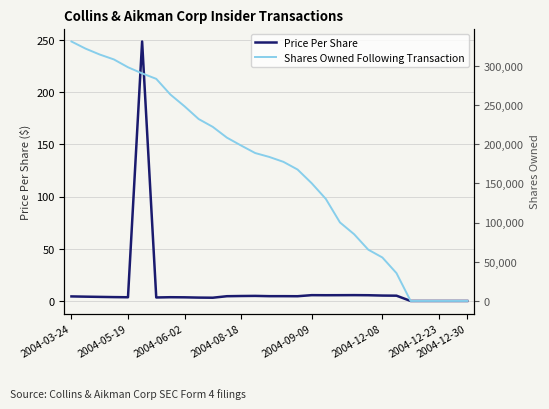

True or false: transactionPricePerShare has a value of 9.1 at 2004-12-08.

False